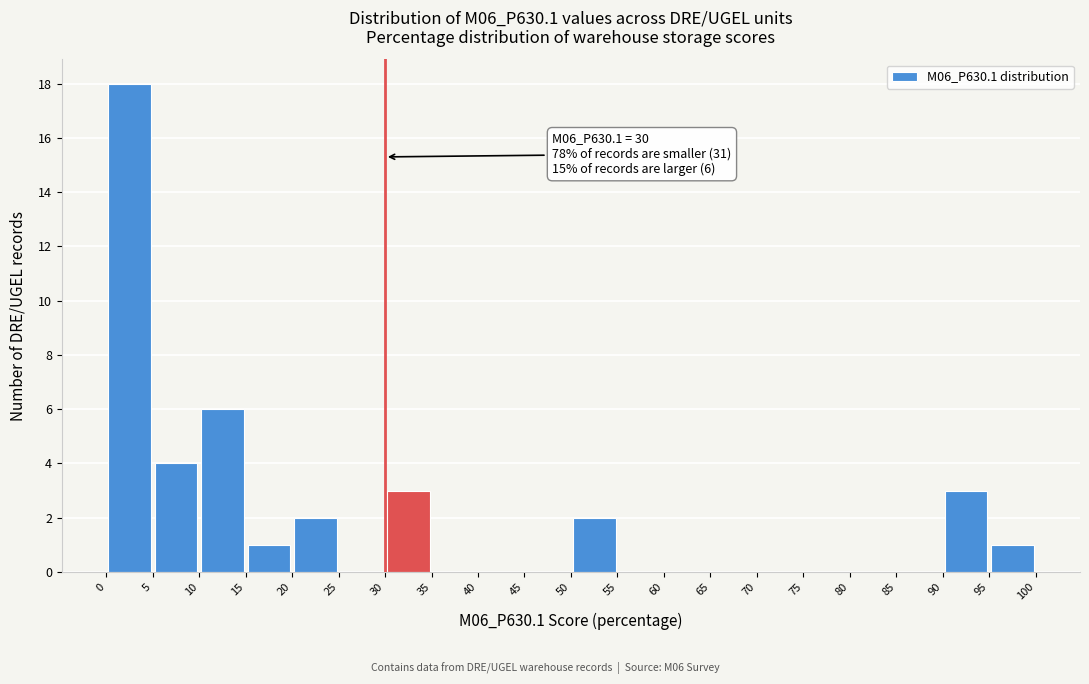

Which range on the x-axis has the tallest bar?

0 to 5